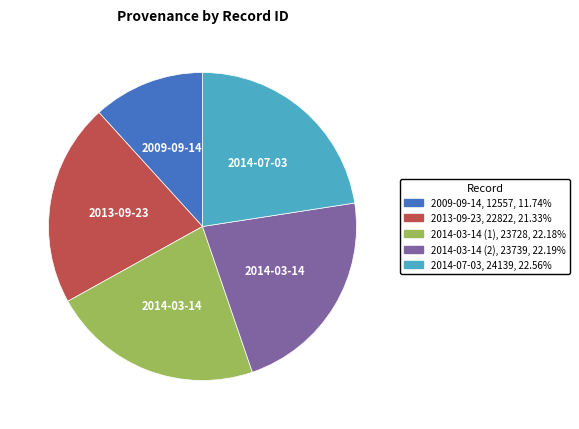

Count the number of slices in the pie.

5